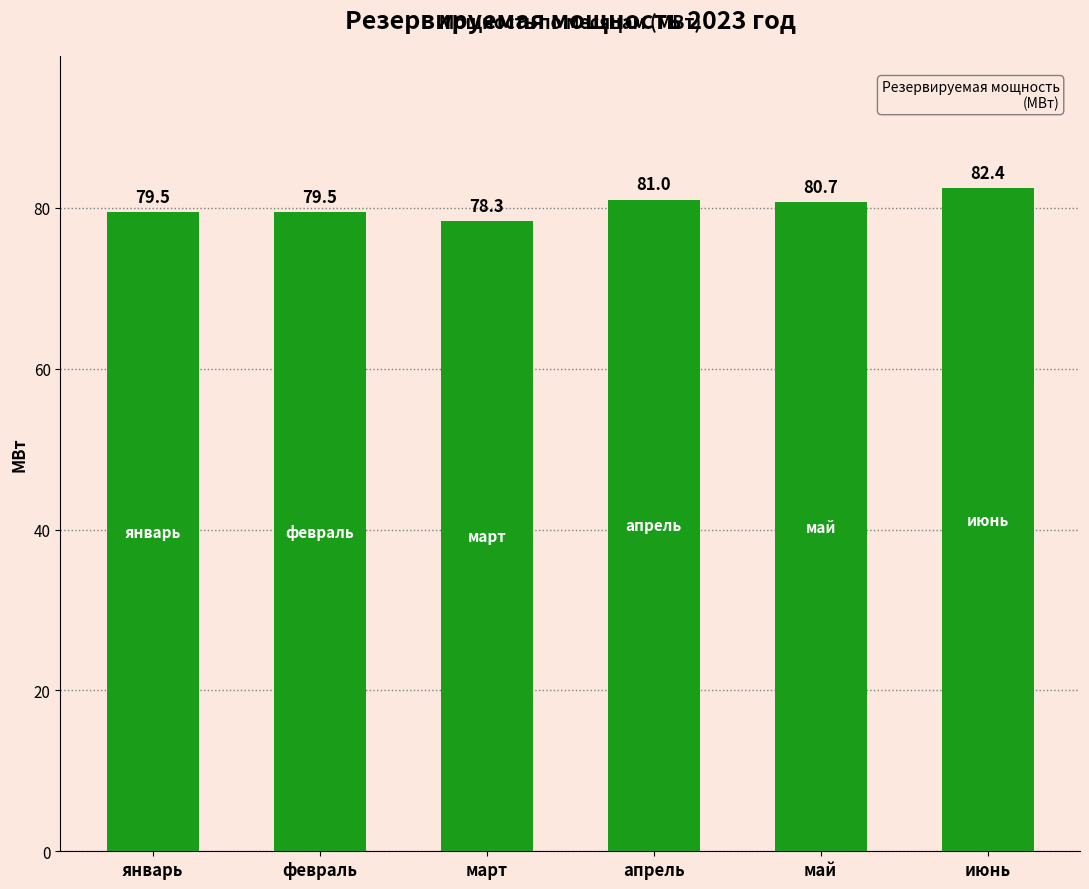

Which category has the highest value across all series?

июнь